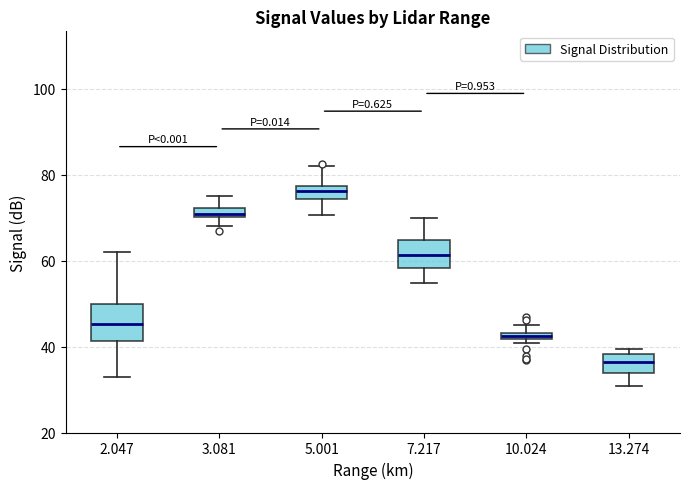

Comparing the boxes themselves (not the whiskers), which one is the tallest?

2.047